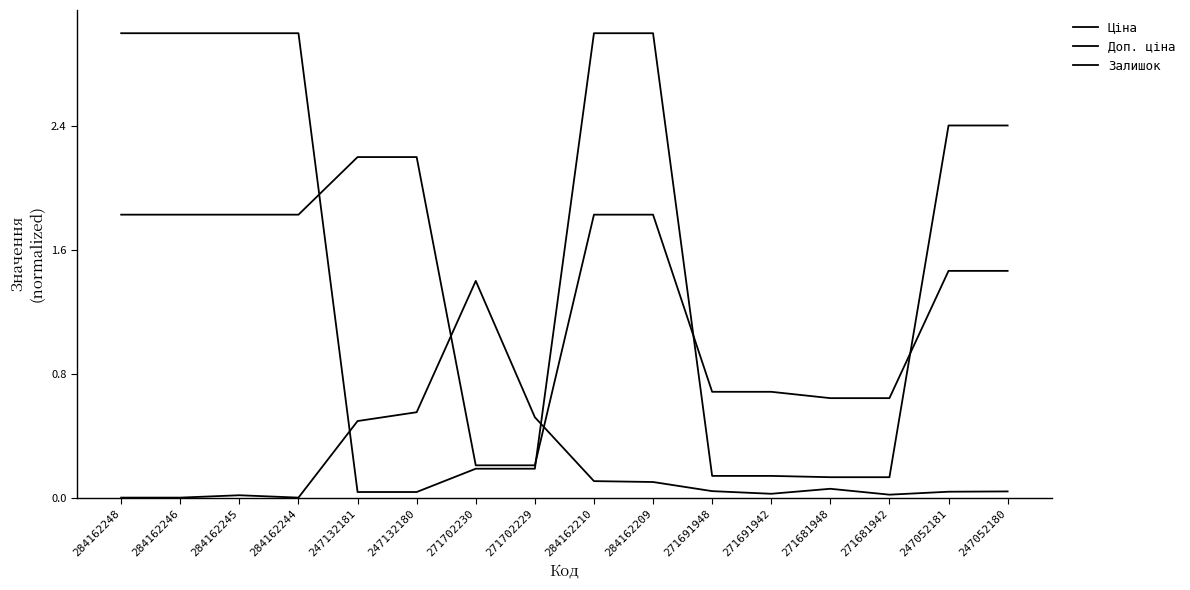

At how many categories does at least one series exceed 2?

10